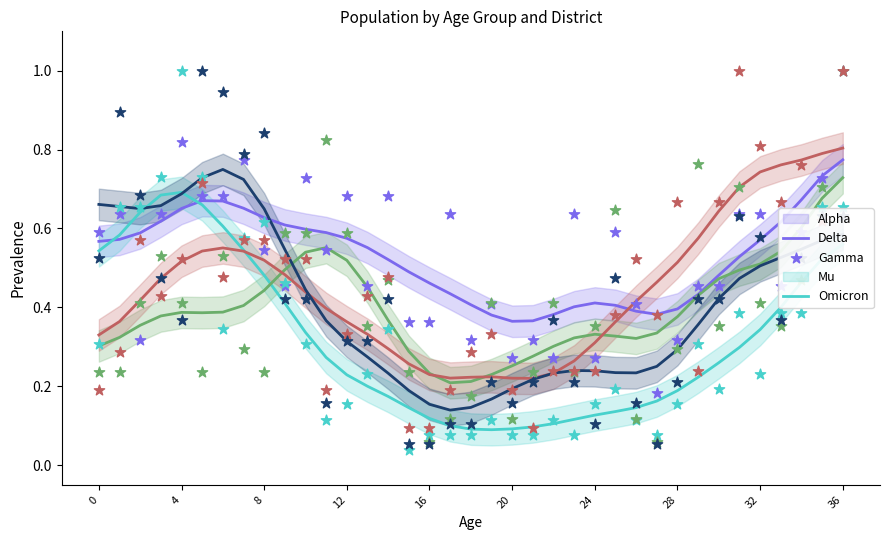

Which series has the largest total across all categories?

Alpha